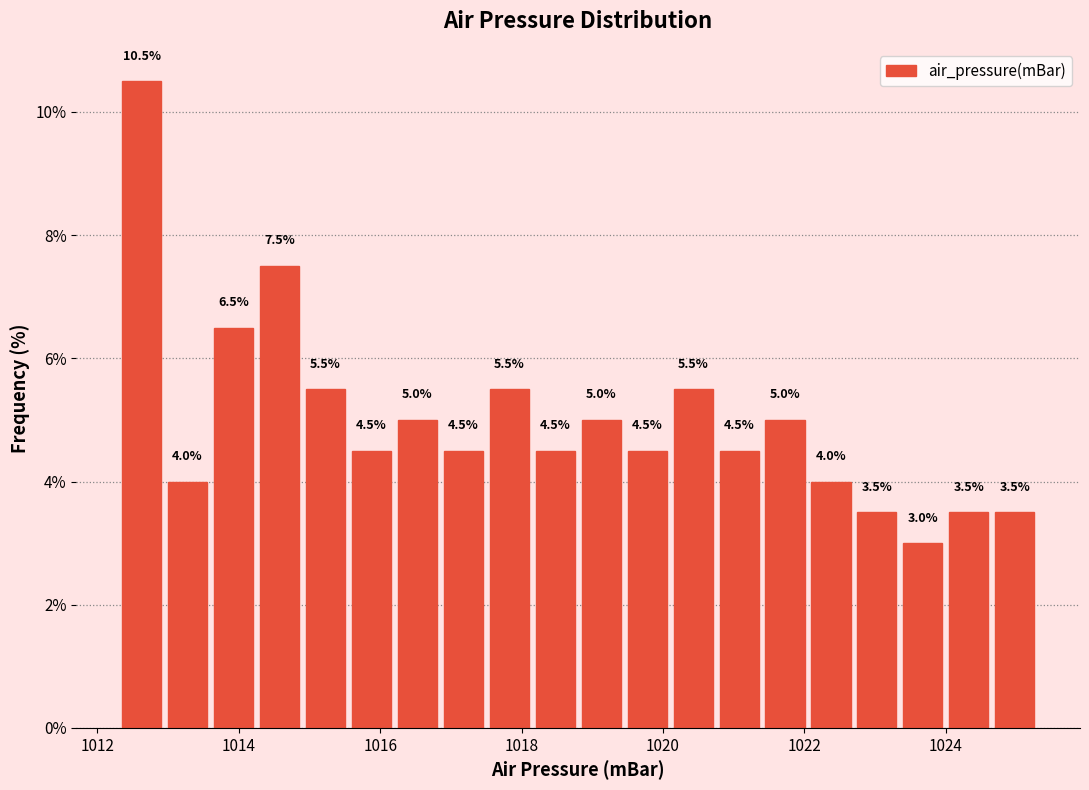

Read against the x-axis, roughly where is the centre of the tallest bar?

1012.6